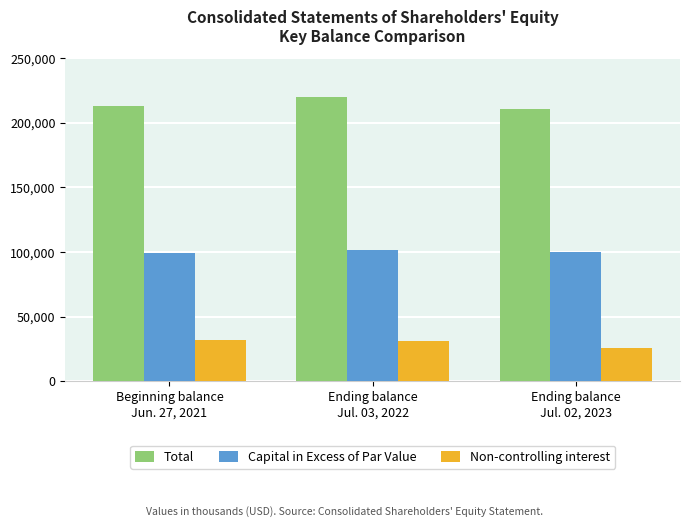

What is the total value across all series at Beginning balance
Jun. 27, 2021?

344096